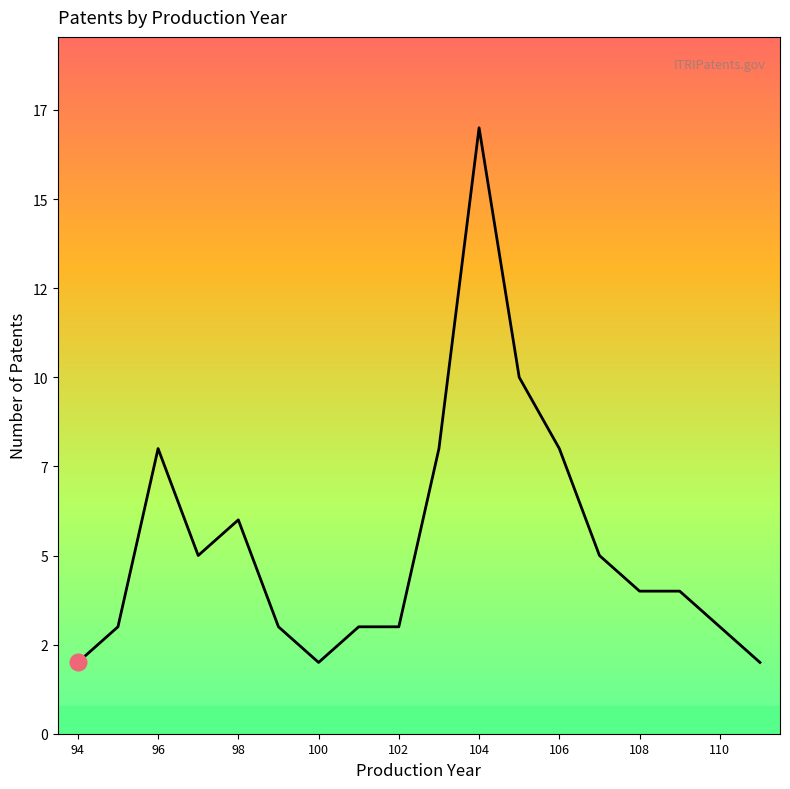

Reading left to right, list all the values displayed in this chart.

2	3	8	5	6	3	2	3	3	8	17	10	8	5	4	4	3	2